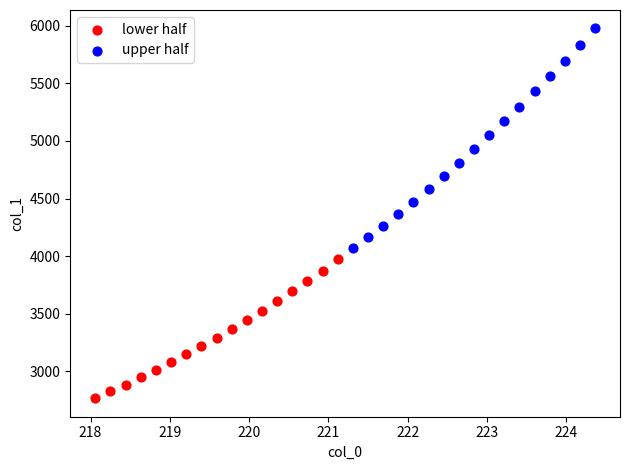

What are all the series names shown in the legend?

lower half, upper half